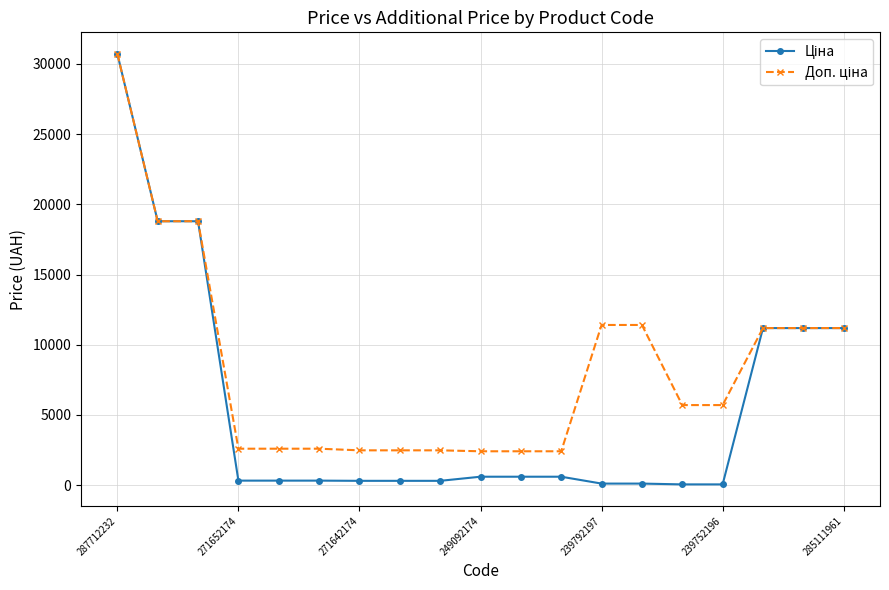

Is this an area chart (filled region under the line)?

No